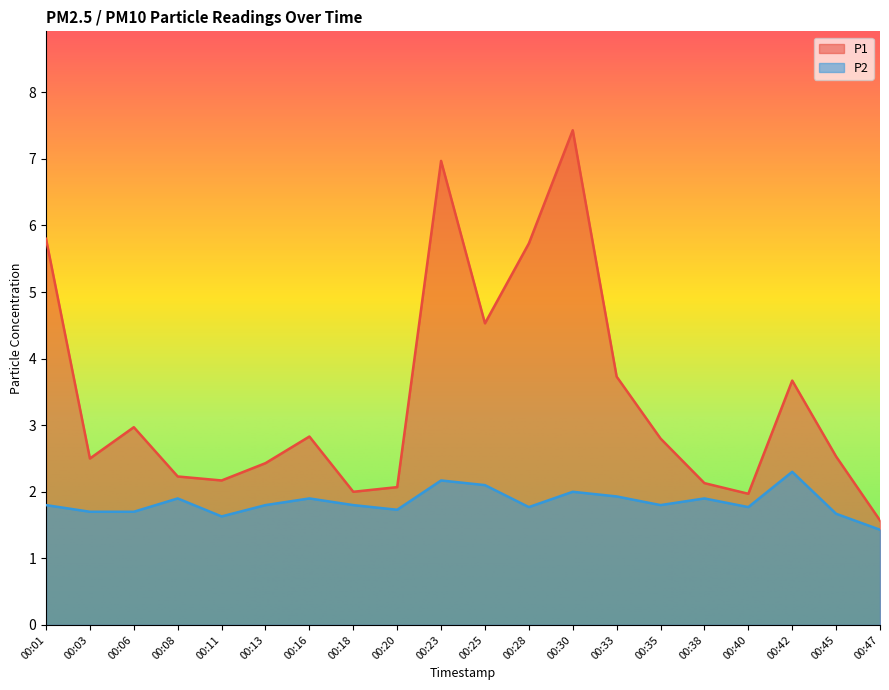

What is the total value across all series at 00:30?

9.4